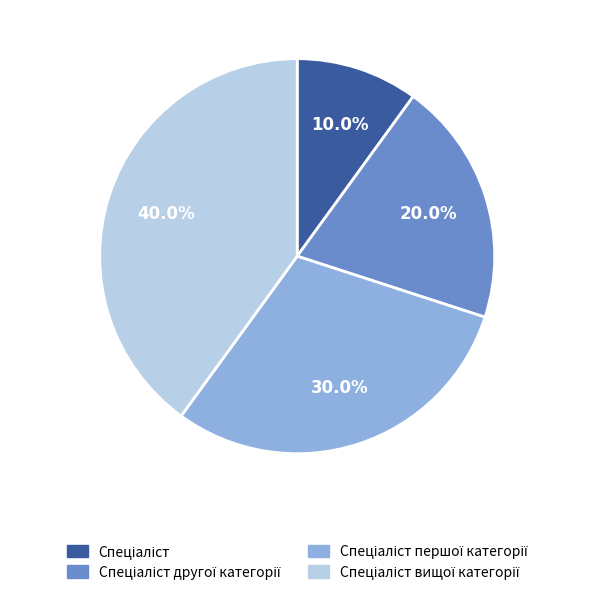

Is there any slice that represents more than half of the pie?

No